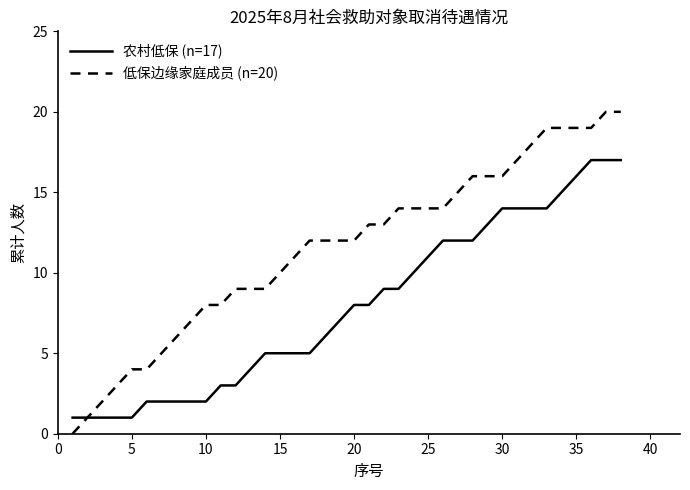

Which series has the largest range (max minus min)?

低保边缘家庭成员 (n=20)